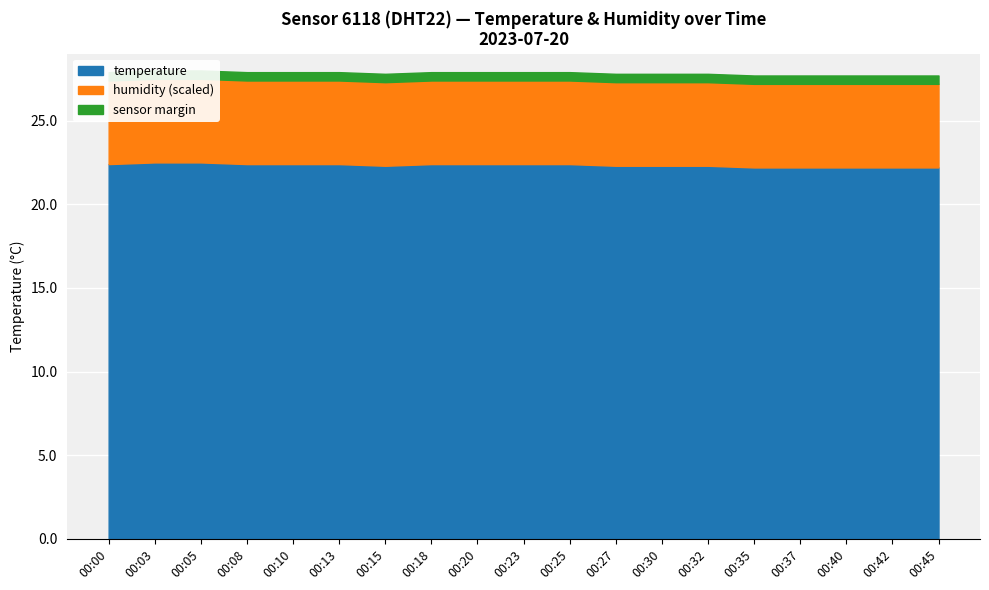

What is the sum of the temperature values at 00:13 and 00:35?

44.6